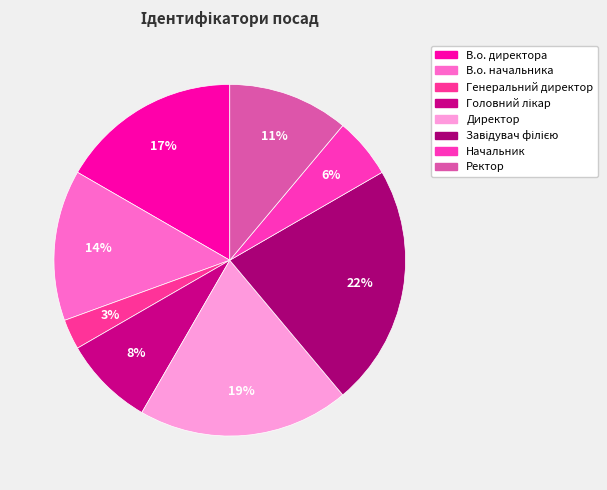

Is Ректор the majority of the pie?

No